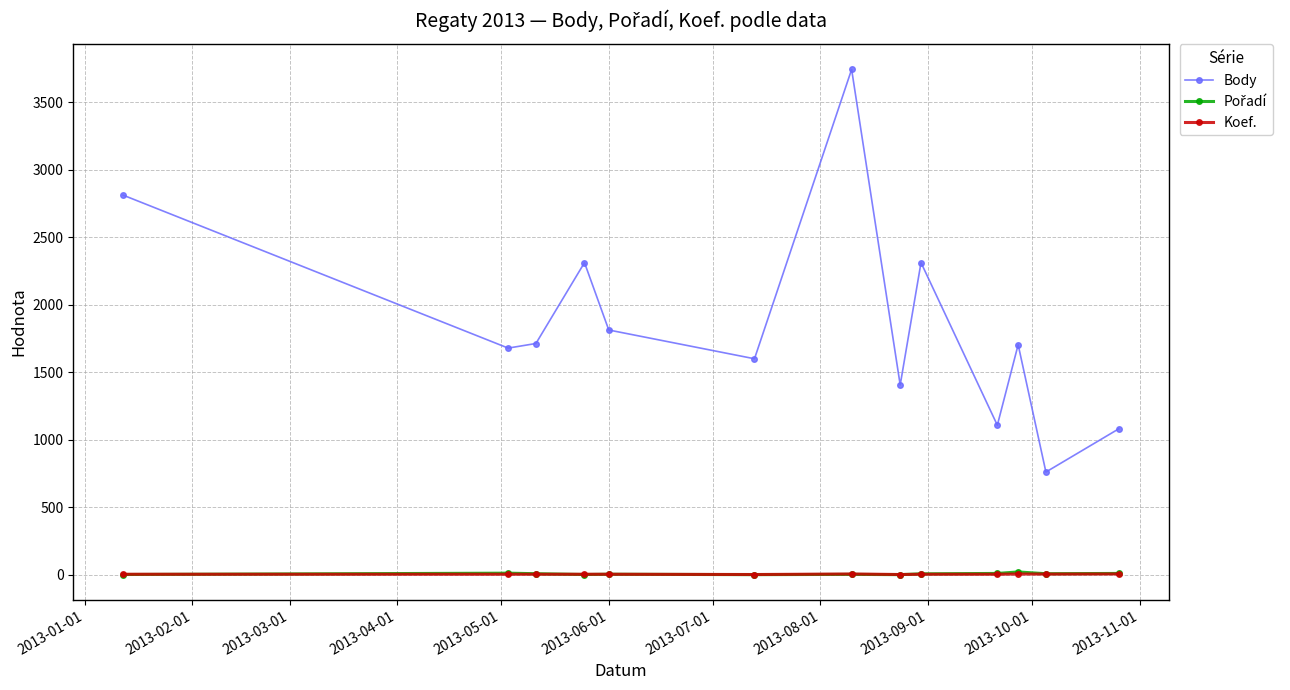

True or false: Body has more than 0 interior local peaks.

True